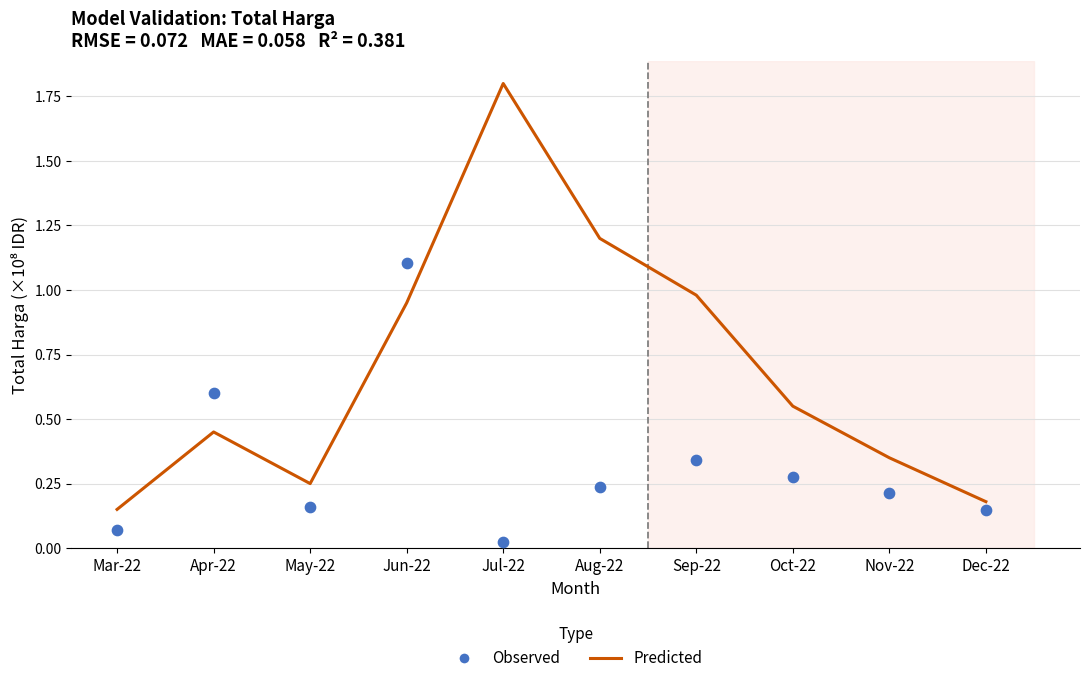

Which series reaches the maximum Y coordinate?

Predicted